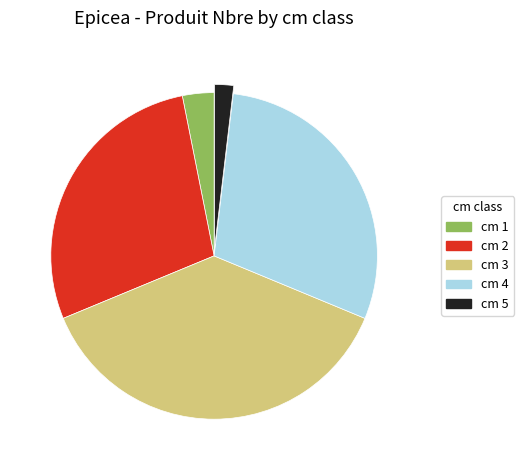

What is the largest slice in the pie chart?

cm 3